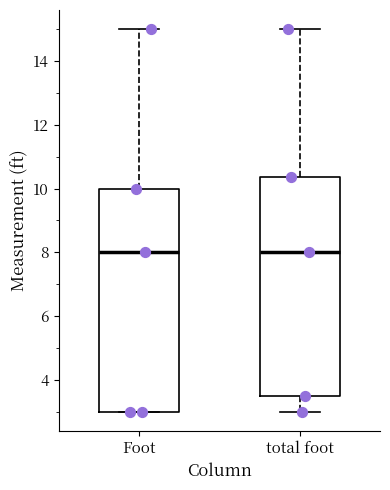

Reading left to right, read every box against the y-axis: the position of its median line, the range the box covers, and the ends of its whiskers. The values are not printed on the chart, so give them approximately, as read against the axis.

Foot: median 8.0, box 3.0 to 10.0, whiskers 3.0 to 15.0
total foot: median 8.0, box 3.6 to 10.4, whiskers 3.0 to 15.0